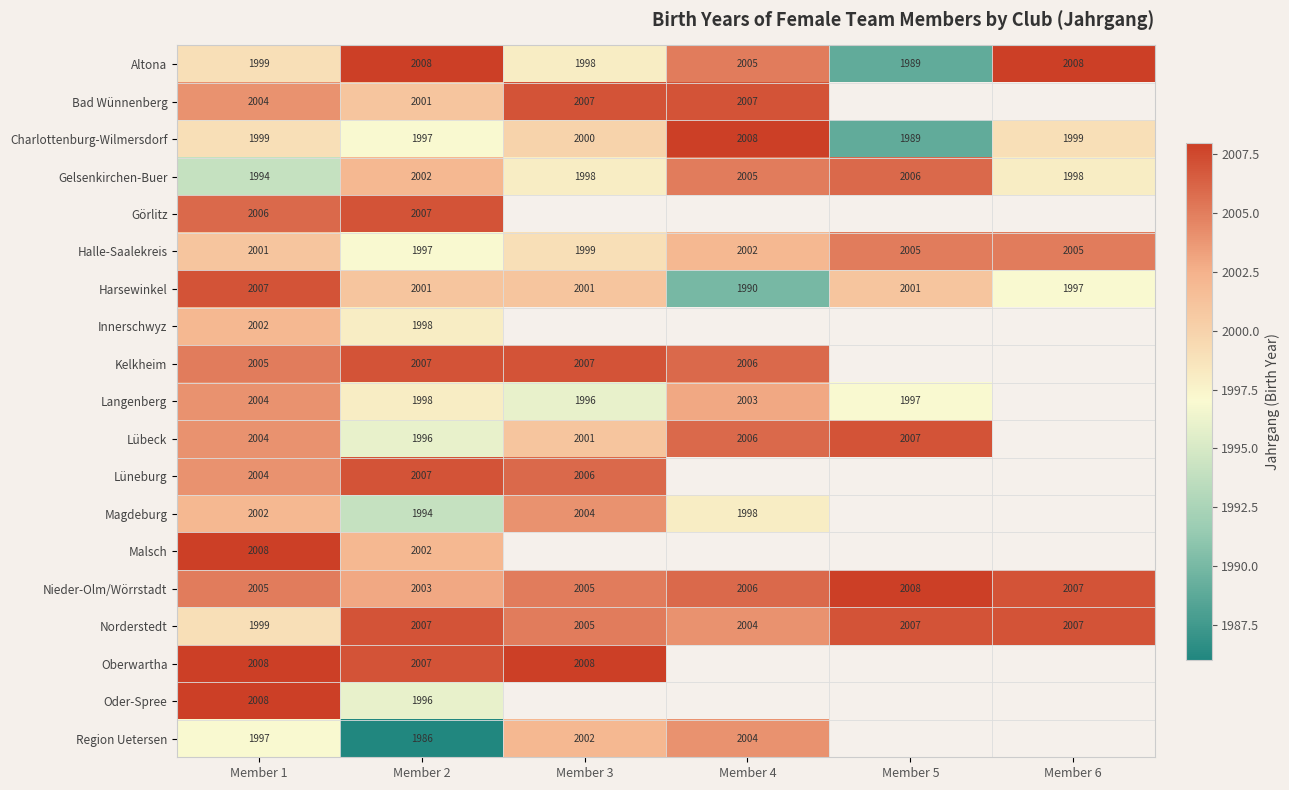

What is the difference between the Altona values at Member 4 and Member 2?

3